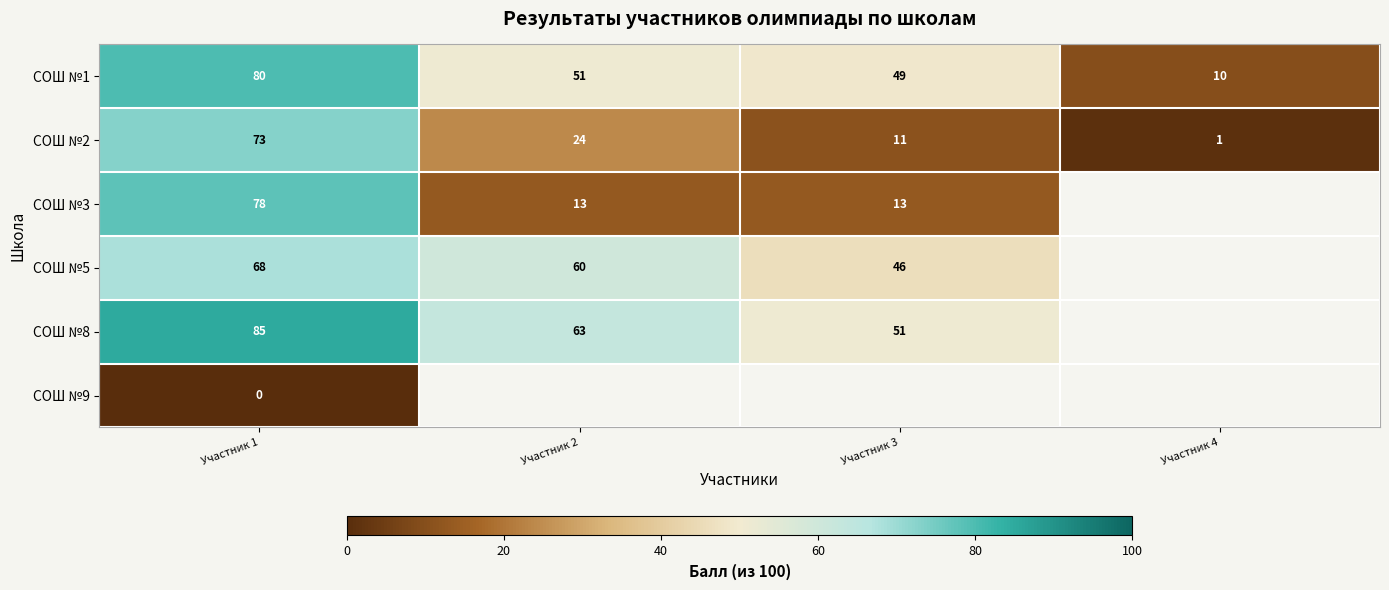

What is the greatest value displayed?

85.0